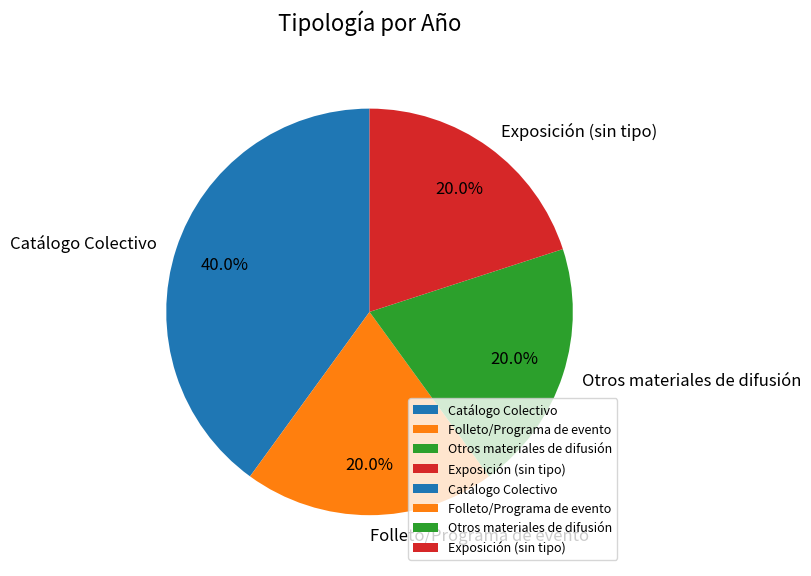

What is the largest slice in the pie chart?

Catálogo Colectivo